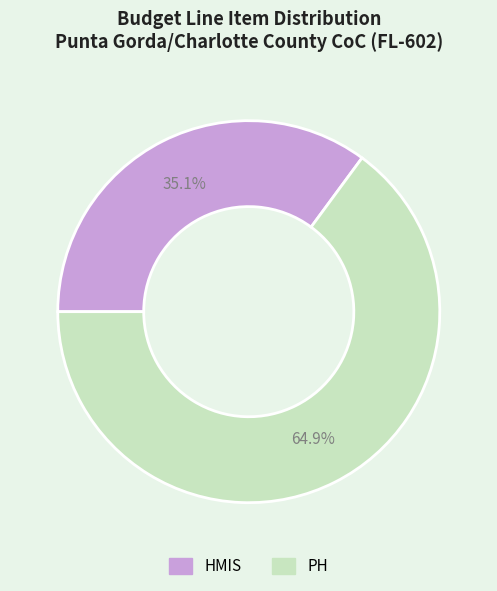

Between HMIS and PH, which is larger?

PH